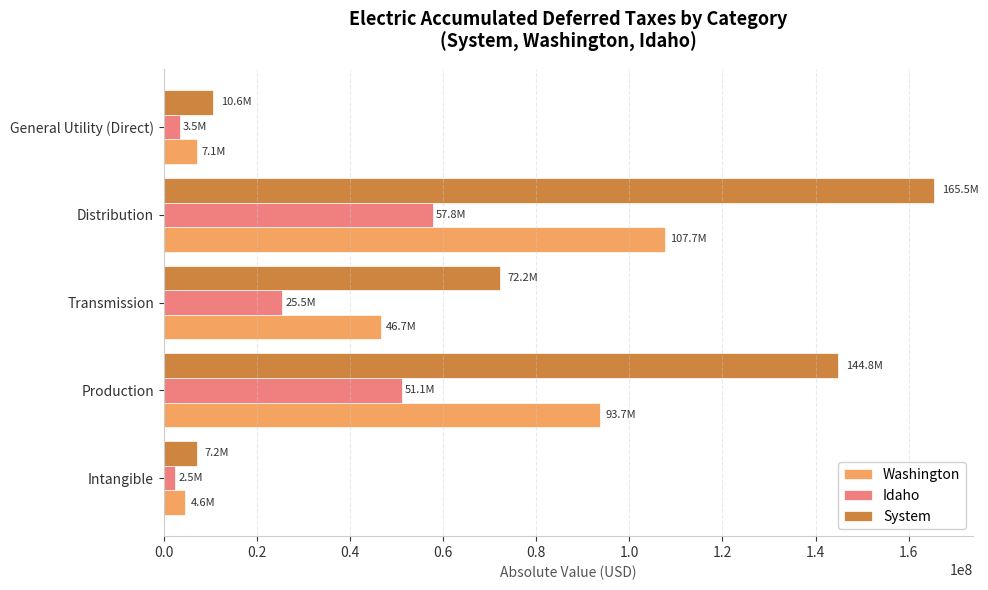

The Washington series shows 190745112.5 at Distribution. True or false?

False